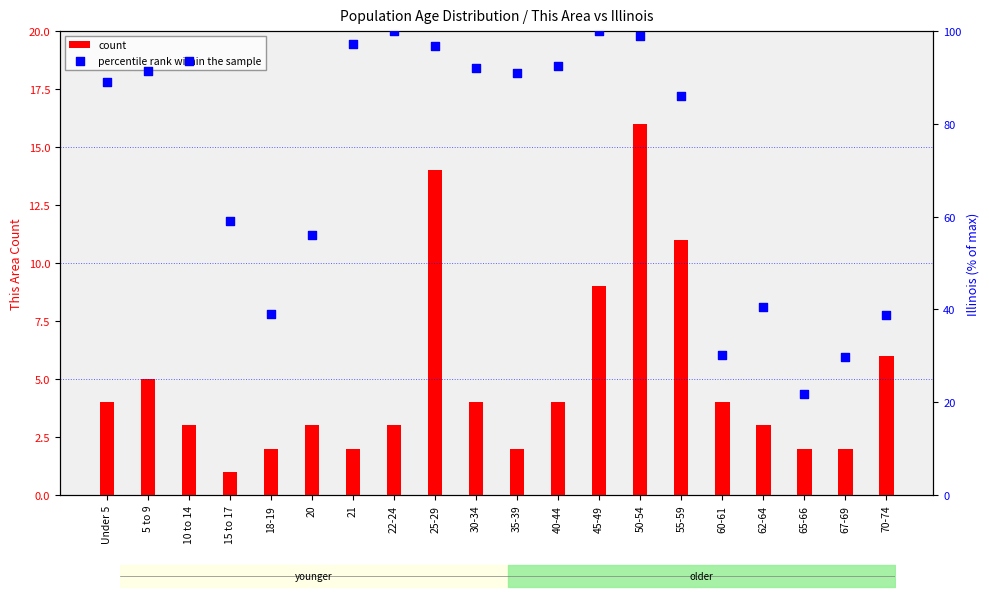

At how many categories does at least one series exceed 56?

14